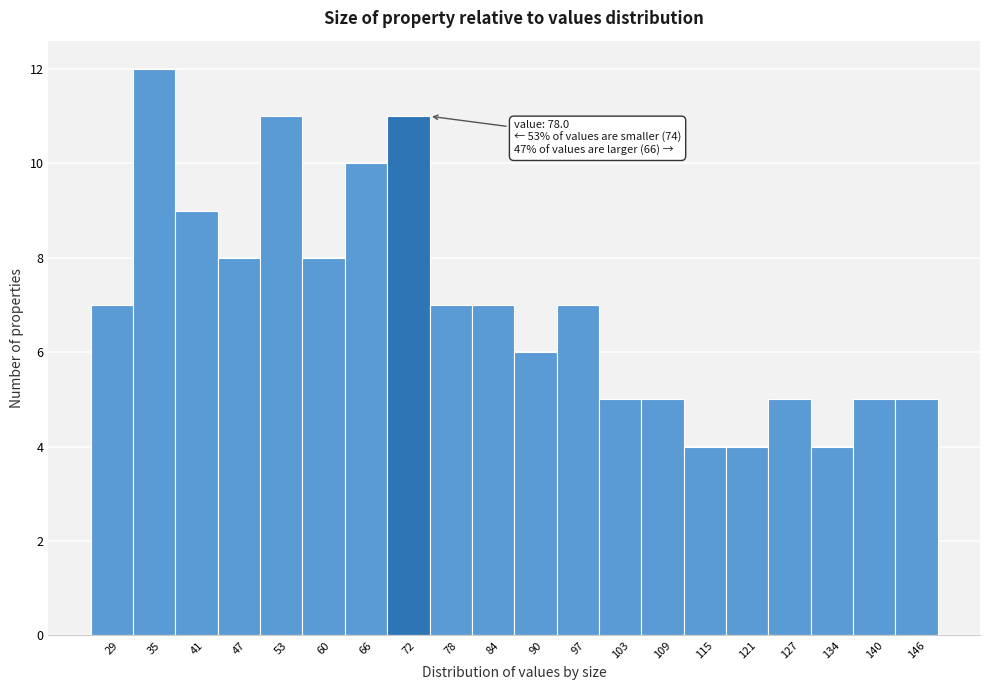

Reading left to right, list all the values displayed in this chart.

7	12	9	8	11	8	10	11	7	7	6	7	5	5	4	4	5	4	5	5